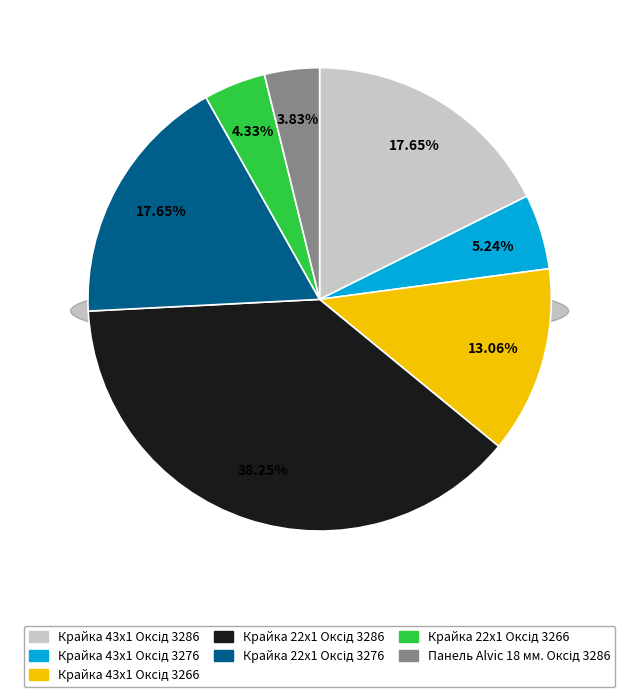

Is the sum of Крайка 43x1 мм. Alvic Оксід 3266 and Крайка 22x1 мм. Alvic Оксід 3276 greater than half?

No